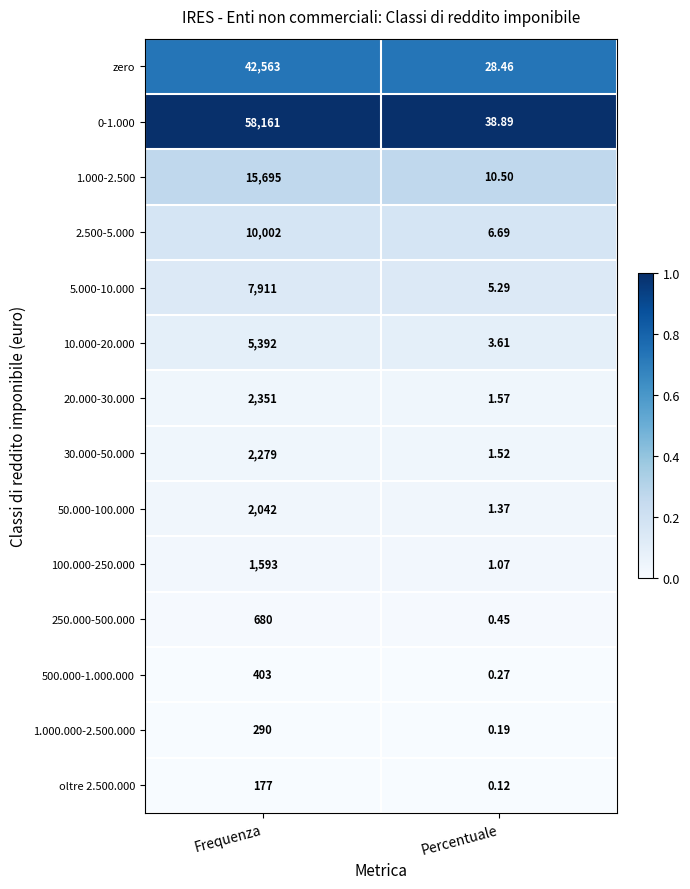

Which series has the widest spread of values?

0-1.000